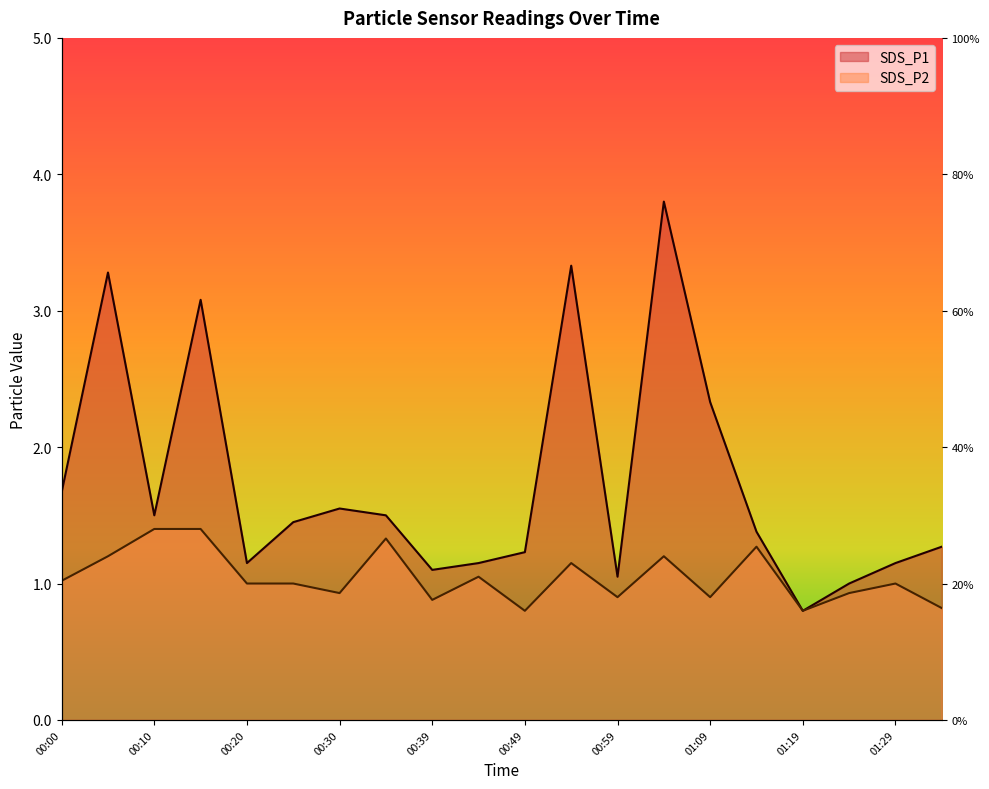

Reading left to right, extract all data points from this chart.

SDS_P1: 1.7	3.3	1.5	3.1	1.1	1.4	1.6	1.5	1.1	1.1	1.2	3.3	1.1	3.8	2.3	1.4	0.8	1.0	1.1	1.3
SDS_P2: 1.0	1.2	1.4	1.4	1.0	1.0	0.9	1.3	0.9	1.1	0.8	1.1	0.9	1.2	0.9	1.3	0.8	0.9	1.0	0.8